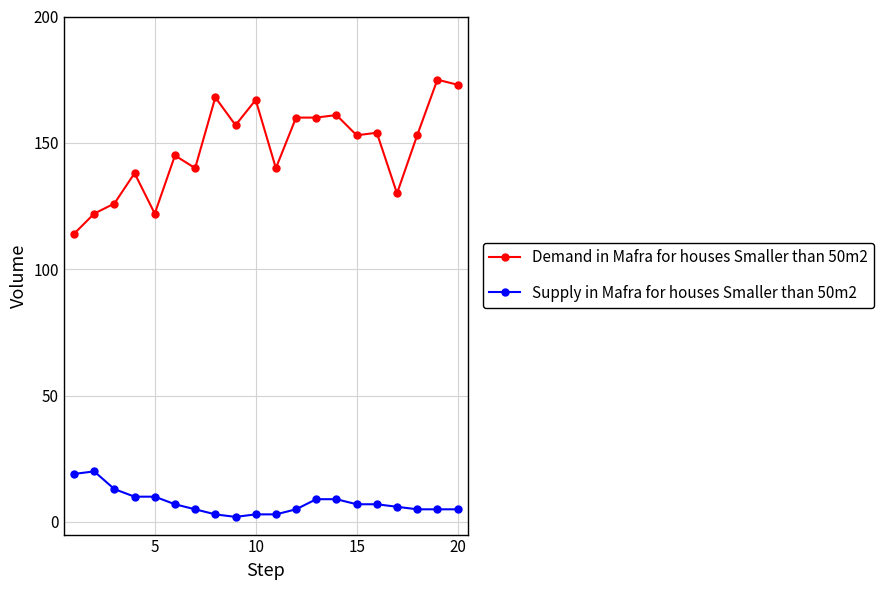

Which series has the largest range (max minus min)?

Demand in Mafra for houses Smaller than 50m2